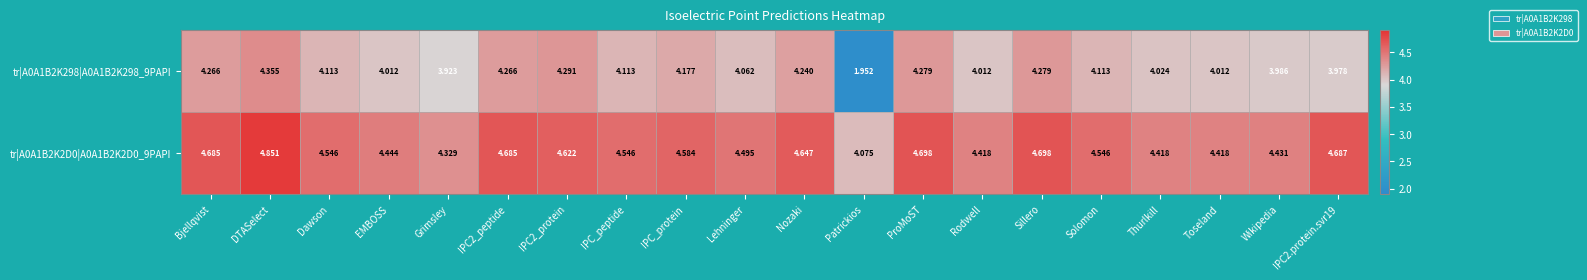

At which category is the sum across all series the highest?

DTASelect